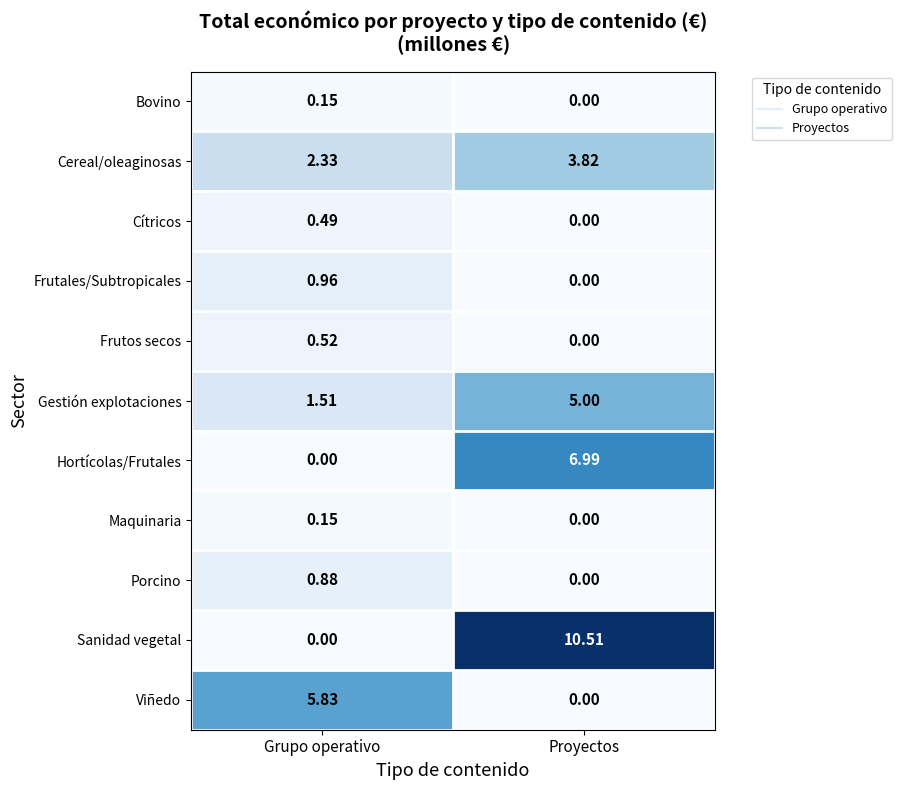

Where is Viñedo nearest to the value 2?

Proyectos